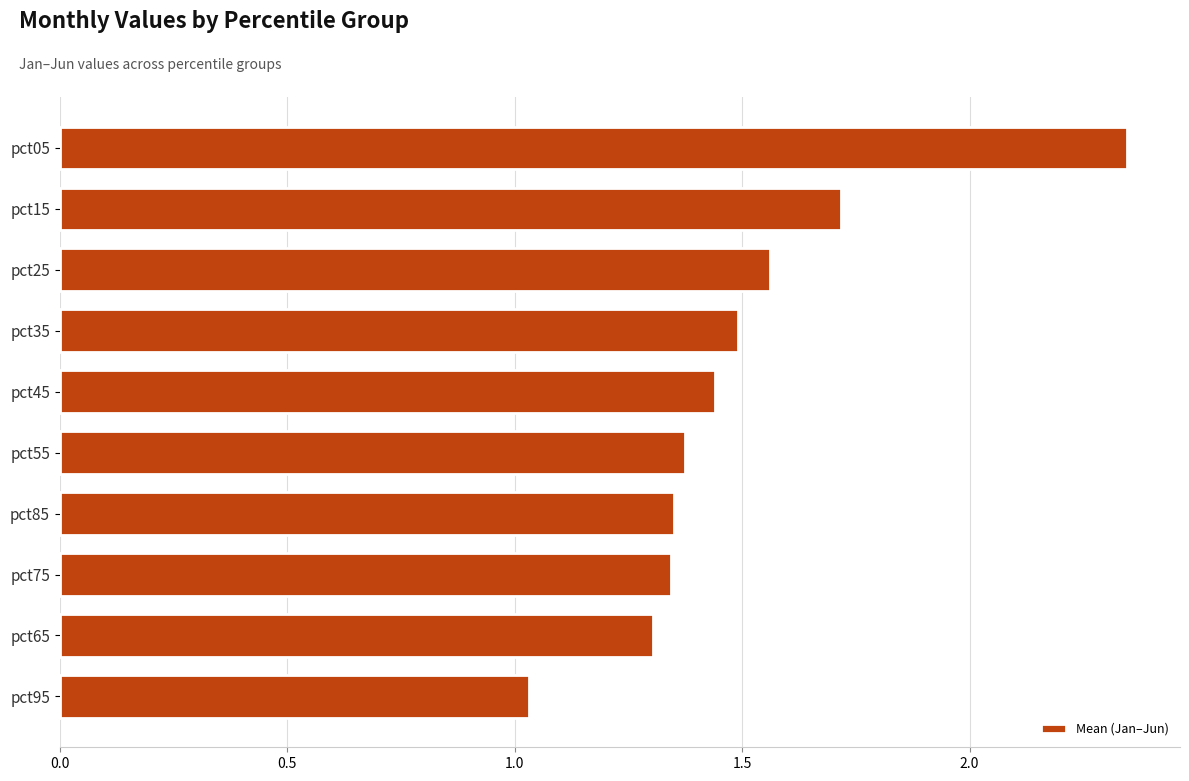

How many bars are there in total?

10